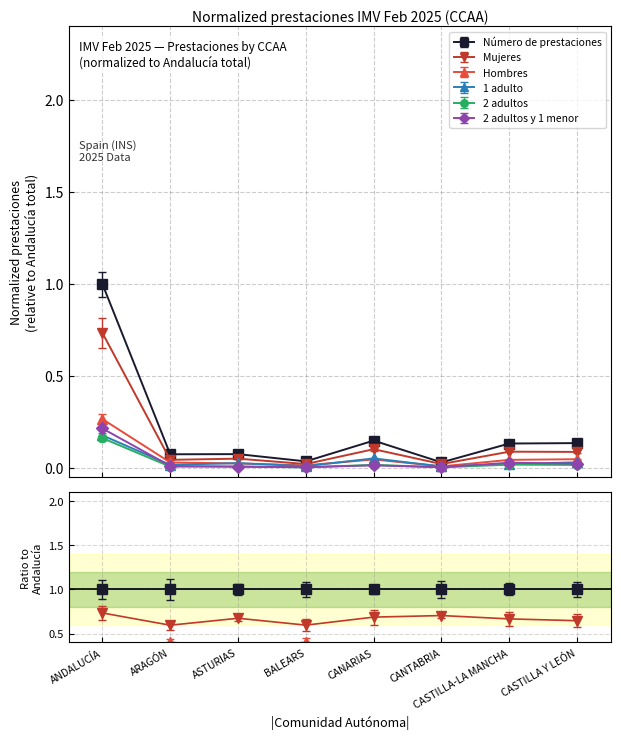

At which category is the sum across all series the highest?

ANDALUCÍA